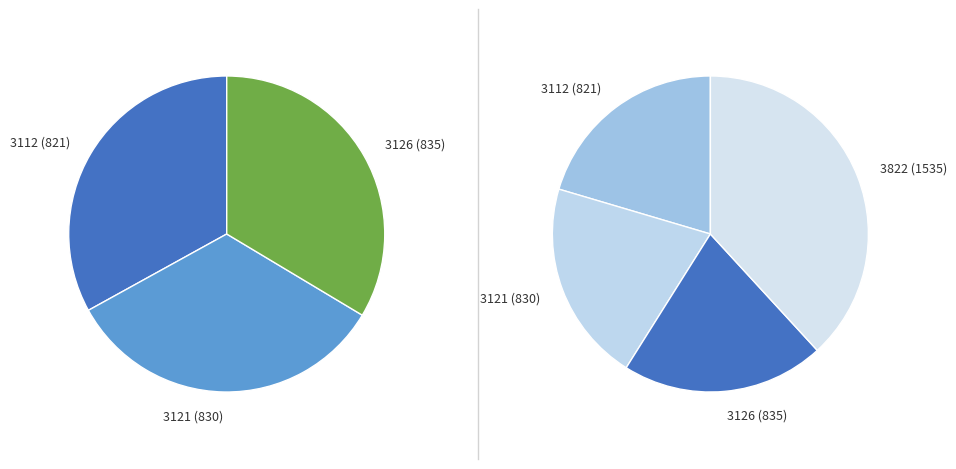

What is the largest slice in the pie chart?

3822